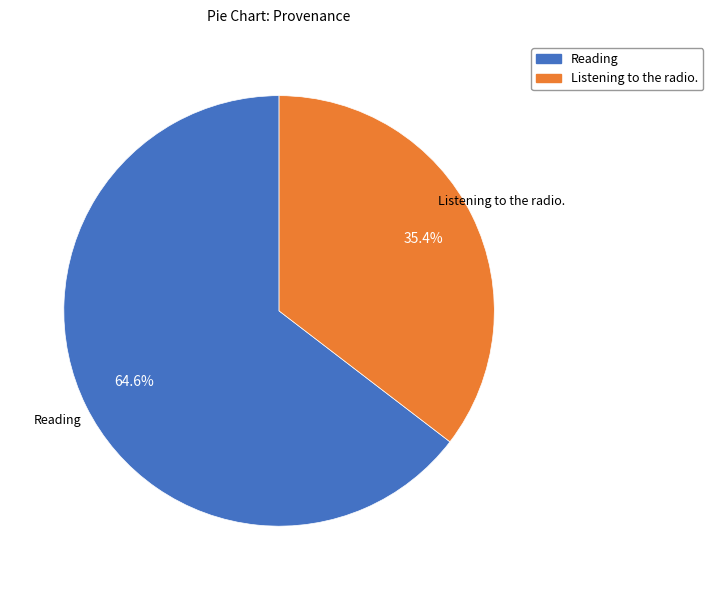

Is there any slice that represents more than half of the pie?

Yes